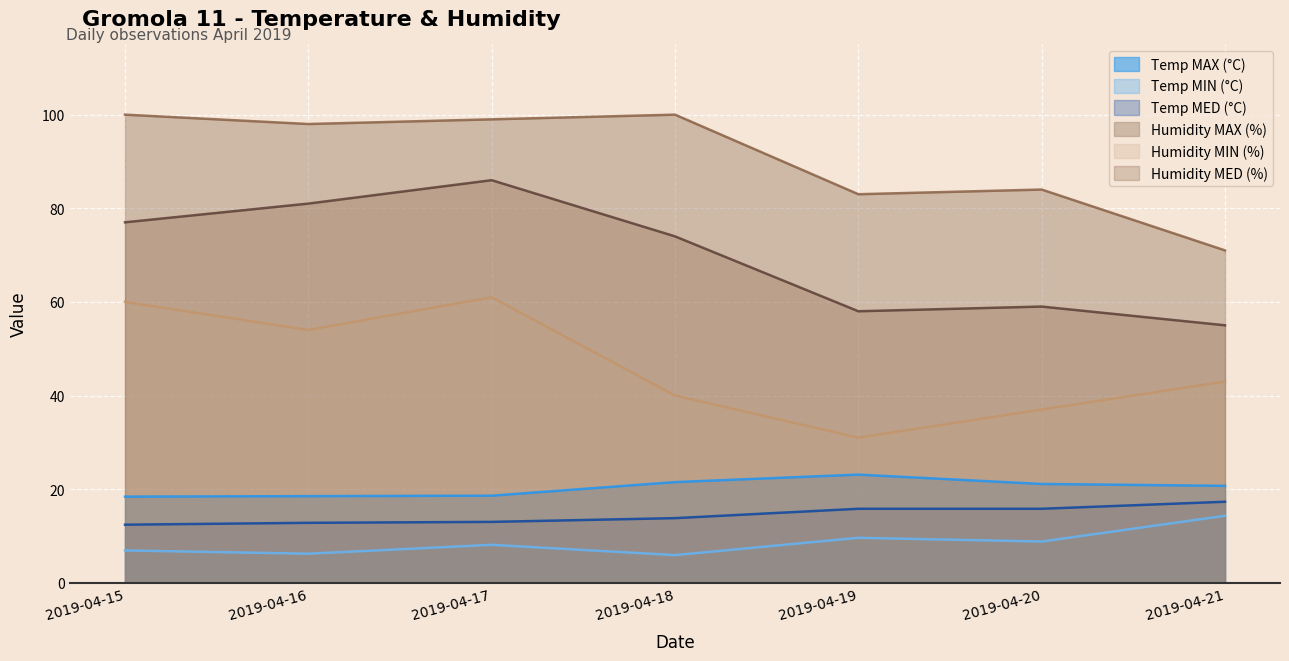

Reading left to right, list all the values displayed in this chart.

Temp MAX (°C): 18.4	18.5	18.6	21.5	23.1	21.1	20.7
Temp MIN (°C): 6.9	6.2	8.1	5.9	9.6	8.8	14.3
Temp MED (°C): 12.4	12.8	13.0	13.8	15.8	15.8	17.3
Humidity MAX (%): 100.0	98.0	99.0	100.0	83.0	84.0	71.0
Humidity MIN (%): 60.0	54.0	61.0	40.0	31.0	37.0	43.0
Humidity MED (%): 77.0	81.0	86.0	74.0	58.0	59.0	55.0